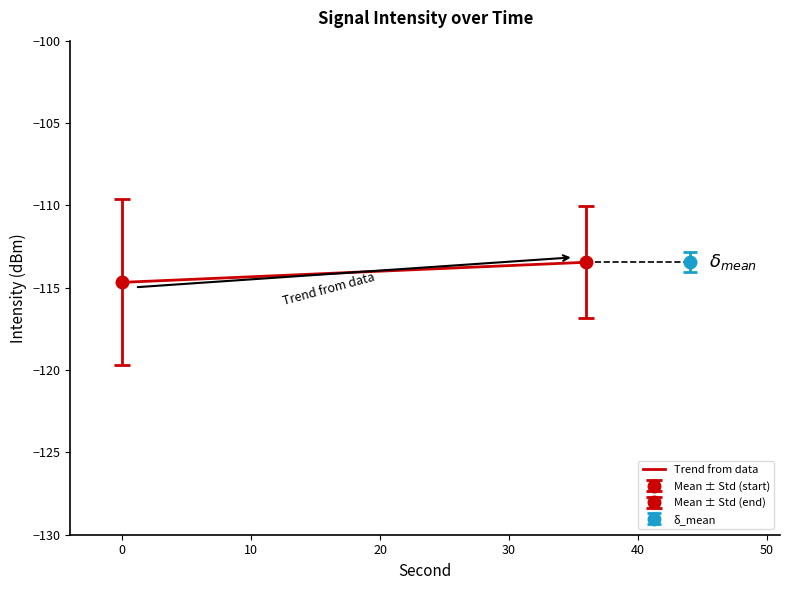

Is this an area chart (filled region under the line)?

No